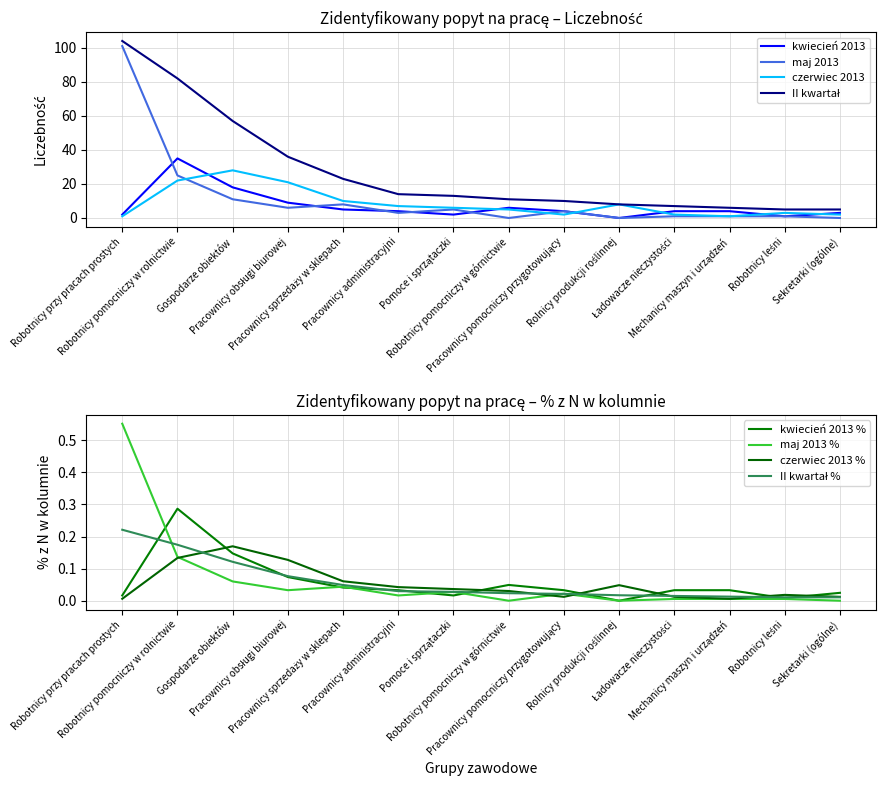

Where does the II kwartał (Liczebność) series first go above 13?

Robotnicy przy pracach prostych